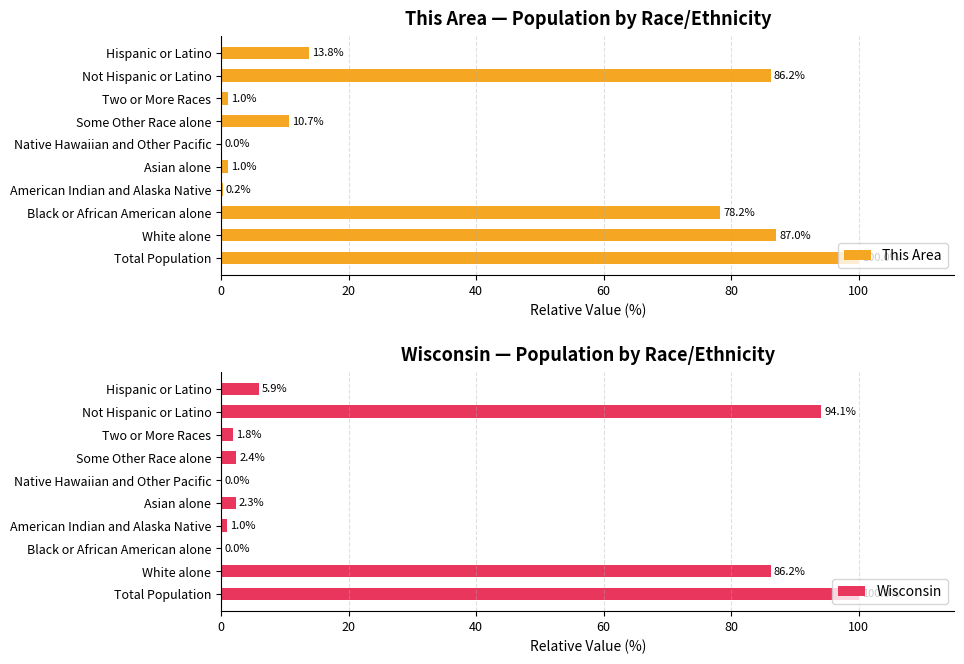

What is the maximum value for Wisconsin?

100.0